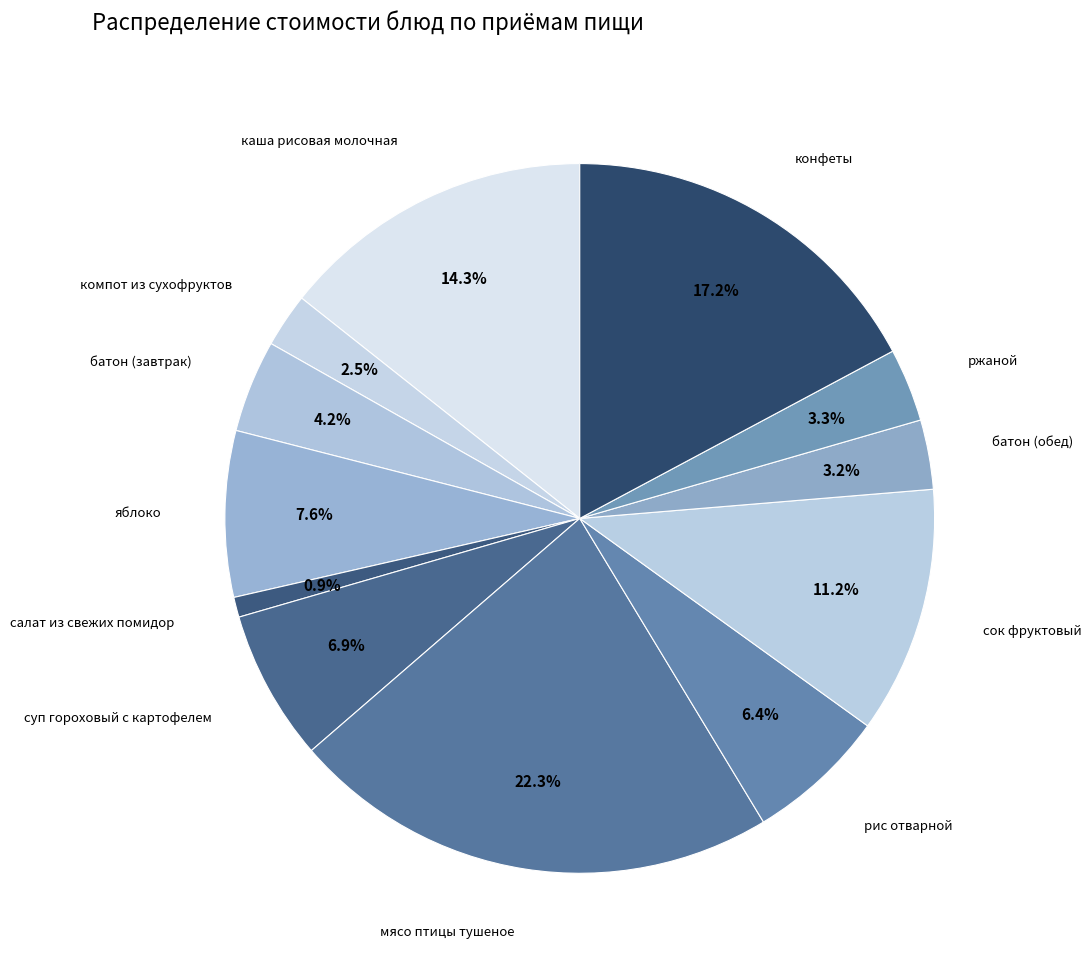

How many slices are in this pie chart?

12